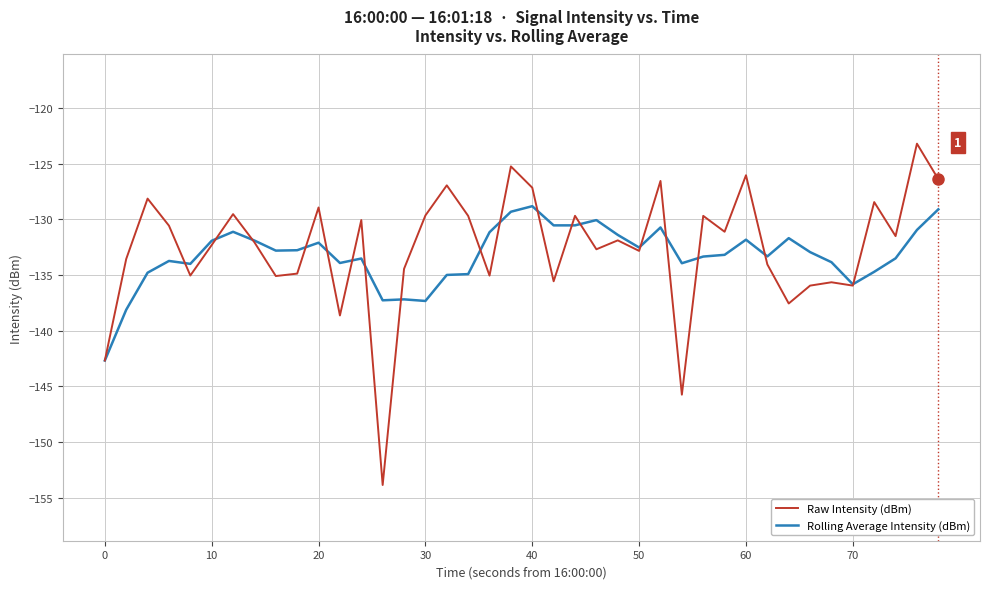

What is the difference between the maximum and minimum values in the Raw Intensity (dBm) series?

30.6